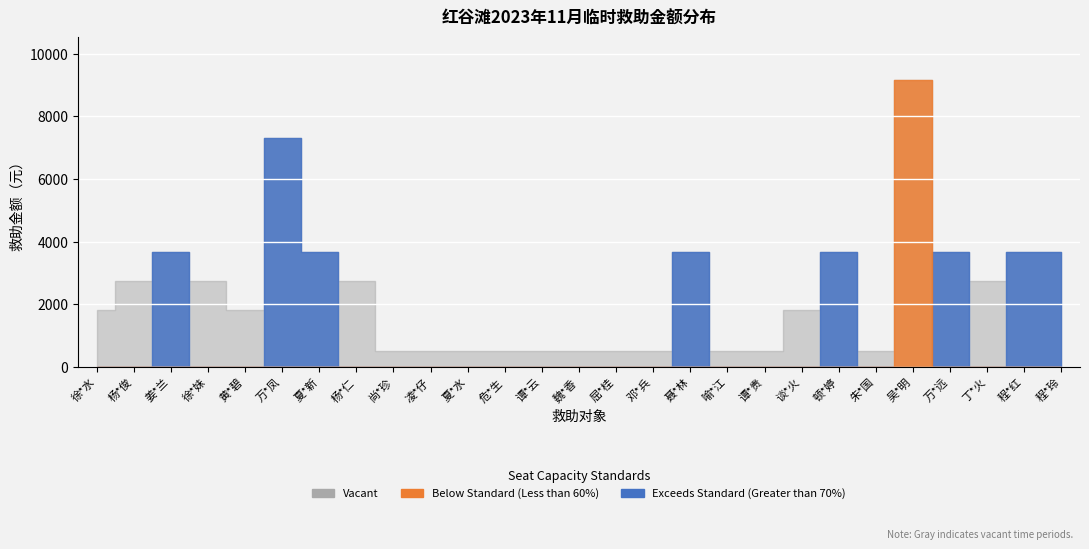

What is the sum of the values at 喻*江 and 谈*火?

2330